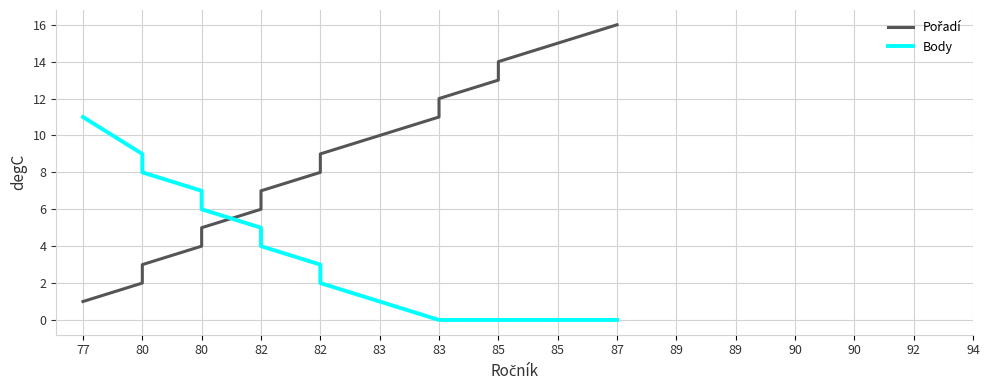

Which has a higher value, 83 or 85?

85